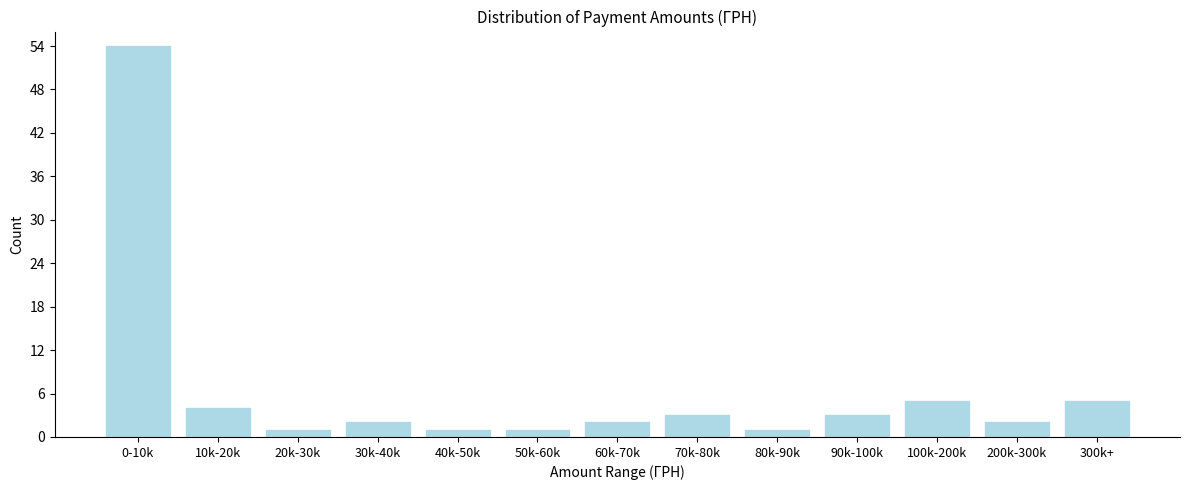

Reading left to right, transcribe all the data shown in this chart.

0-10k=54	10k-20k=4	20k-30k=1	30k-40k=2	40k-50k=1	50k-60k=1	60k-70k=2	70k-80k=3	80k-90k=1	90k-100k=3	100k-200k=5	200k-300k=2	300k+=5